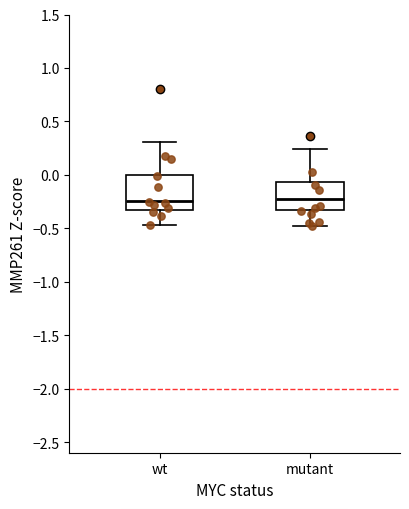

Where is the upper edge of the box for wt on the y-axis? The values are not printed on the chart, so give them approximately, as read against the axis.

0.00